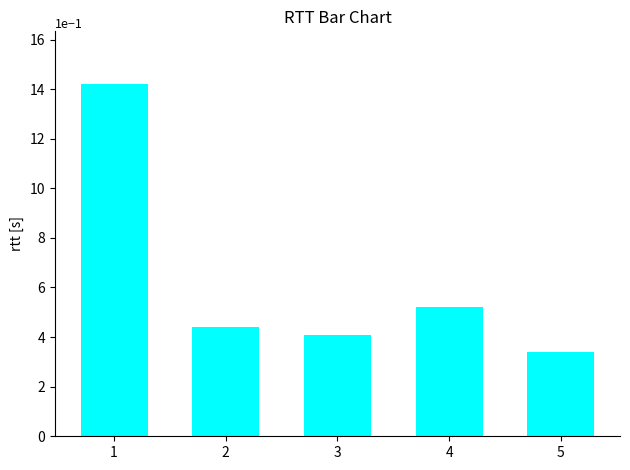

How many values exceed 4?

4